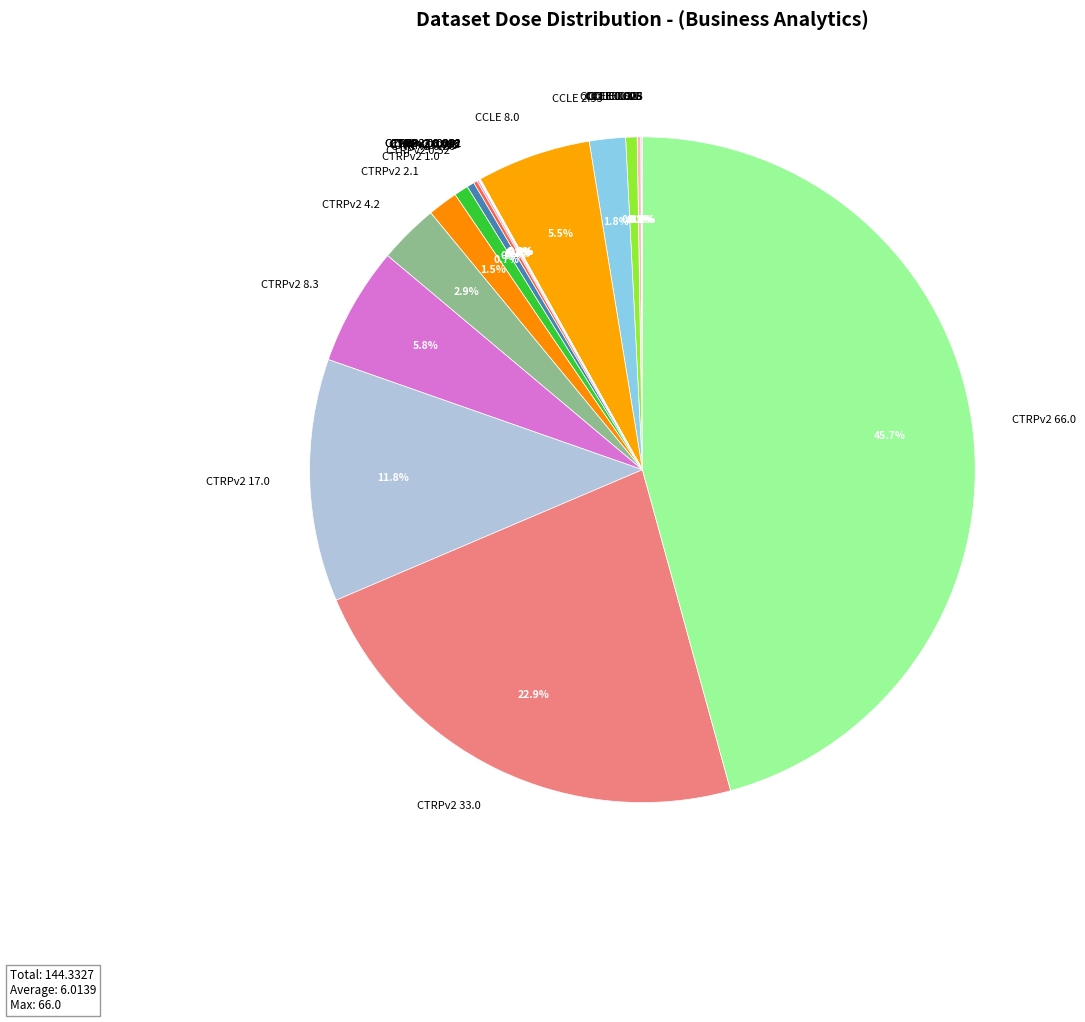

Which has a higher value, CTRPv2 66.0 or CCLE 2.53?

CTRPv2 66.0